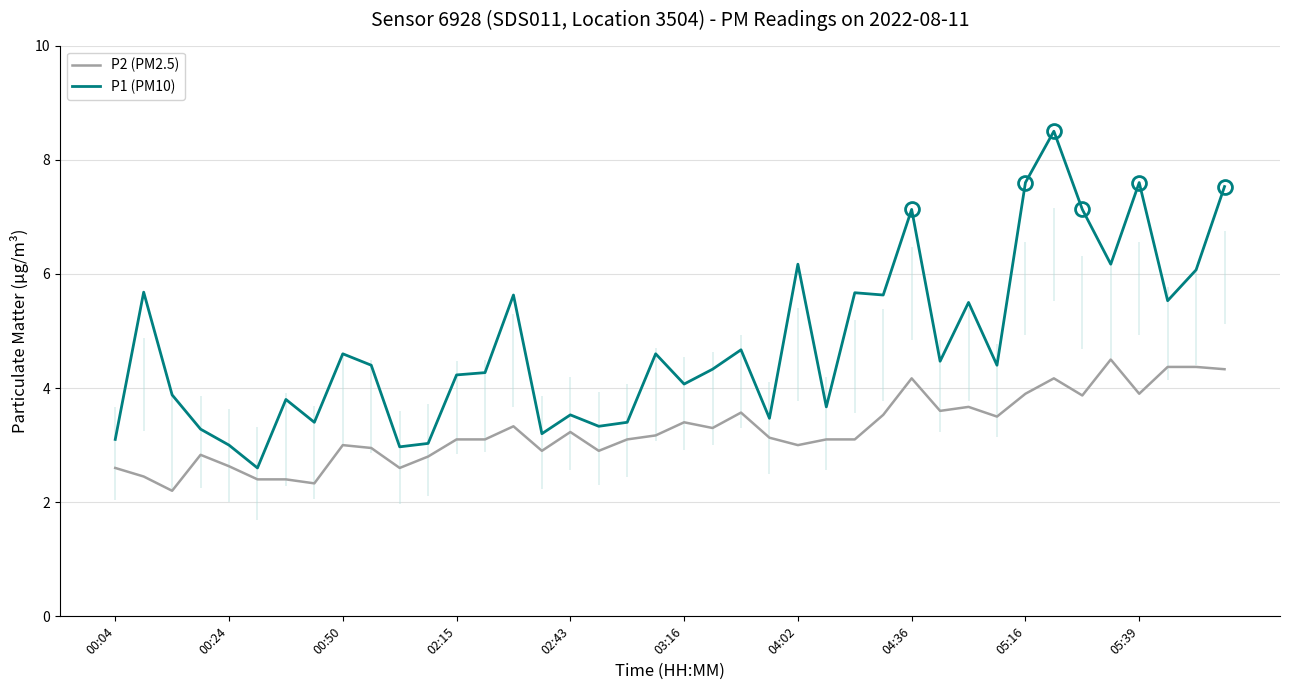

The value of P1 (PM10) at 31 is 2.2. True or false?

False